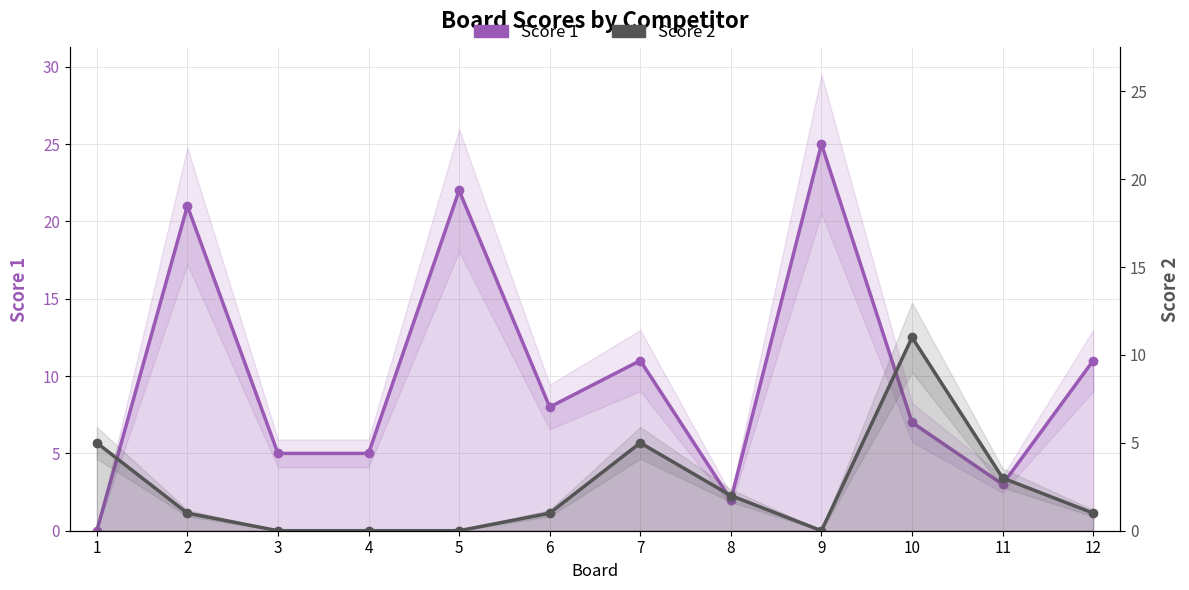

Reading right to left, what are all the values shown in this chart?

Score 1: 12=11	11=3	10=7	9=25	8=2	7=11	6=8	5=22	4=5	3=5	2=21	1=0
Score 2: 12=1	11=3	10=11	9=0	8=2	7=5	6=1	5=0	4=0	3=0	2=1	1=5